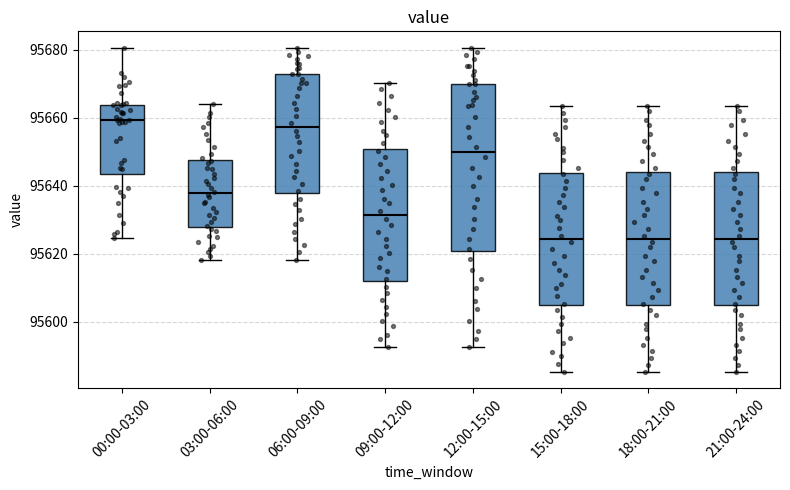

Reading left to right, transcribe this box plot: for each box, give where its median line is, the range the box spans, and where its two whiskers end, as read against the y-axis. The values are not printed on the chart, so give them approximately, as read against the axis.

00:00-03:00: median 95660, box 95644 to 95664, whiskers 95624 to 95680
03:00-06:00: median 95638, box 95628 to 95648, whiskers 95618 to 95664
06:00-09:00: median 95658, box 95638 to 95672, whiskers 95618 to 95680
09:00-12:00: median 95632, box 95612 to 95650, whiskers 95592 to 95670
12:00-15:00: median 95650, box 95620 to 95670, whiskers 95592 to 95680
15:00-18:00: median 95624, box 95604 to 95644, whiskers 95586 to 95664
18:00-21:00: median 95624, box 95604 to 95644, whiskers 95586 to 95664
21:00-24:00: median 95624, box 95604 to 95644, whiskers 95586 to 95664